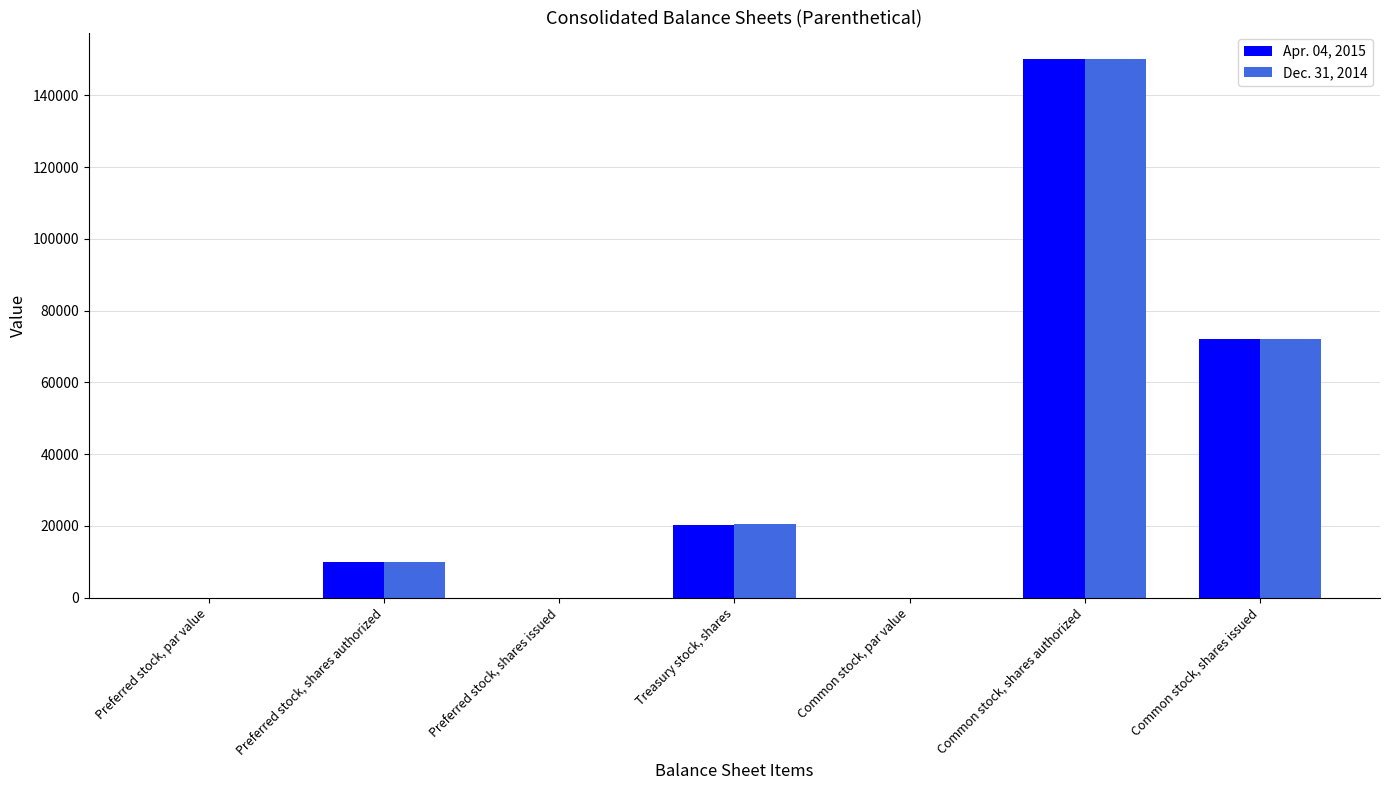

Is it true that Dec. 31, 2014 equals 150000.0 at Common stock, shares authorized?

True